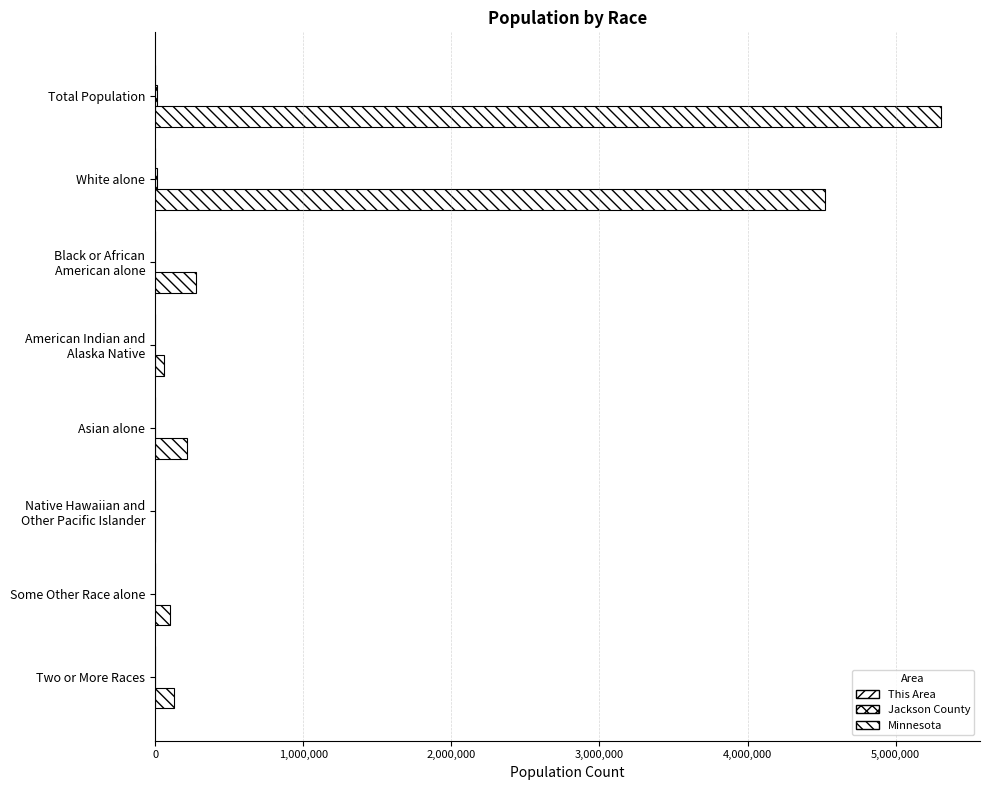

How many categories are shown in the chart?

8